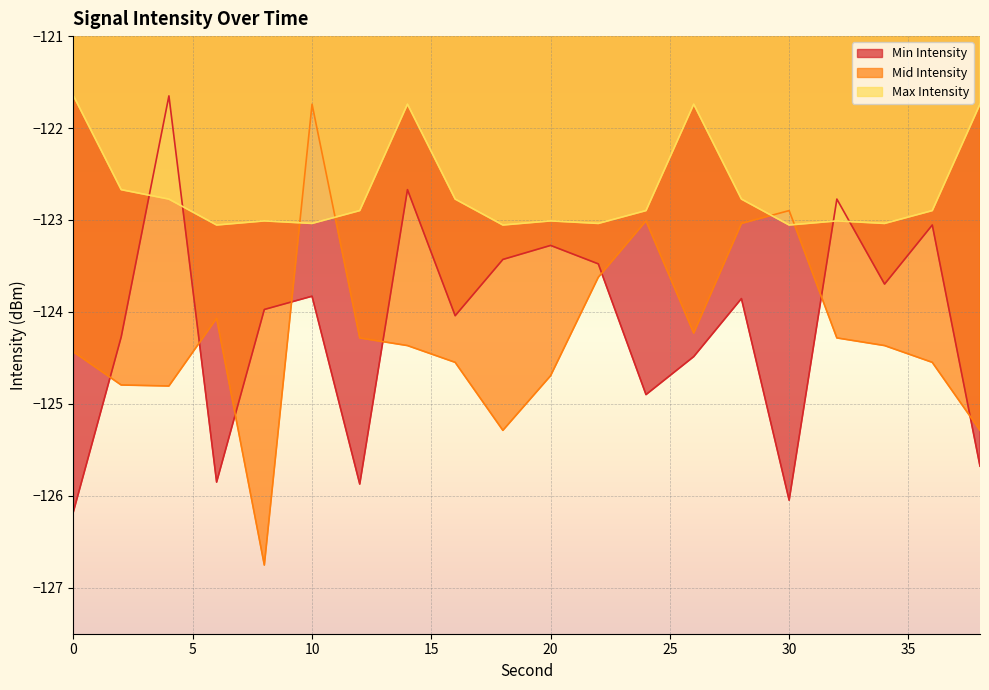

Is it true that Min Intensity equals -186.6 at 12?

False